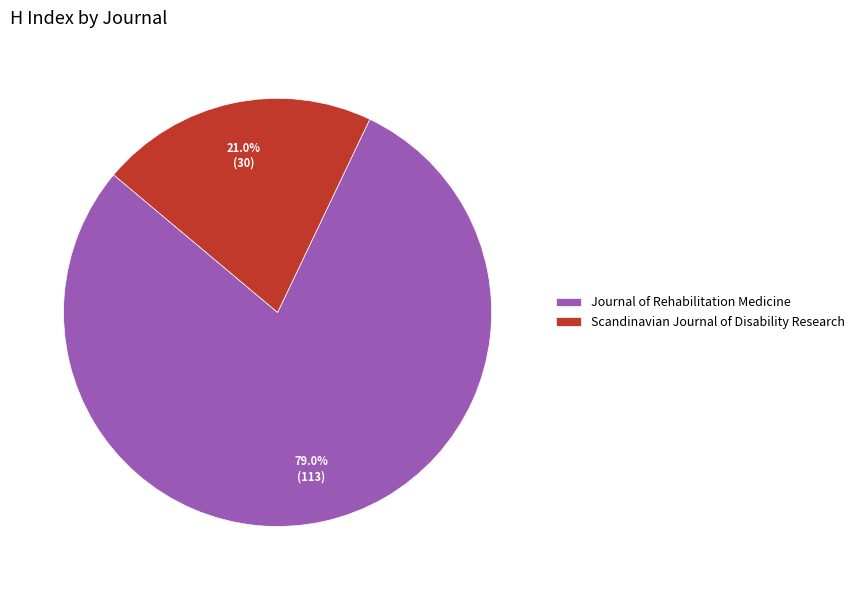

Does Journal of Rehabilitation Medicine represent more than half of the total?

Yes